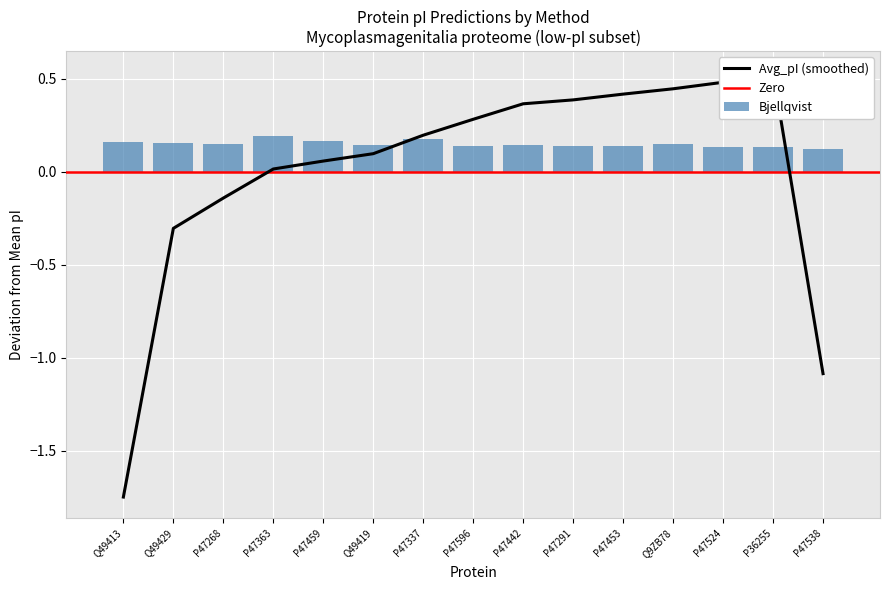

How many Bjellqvist values are between 0 and 1?

15